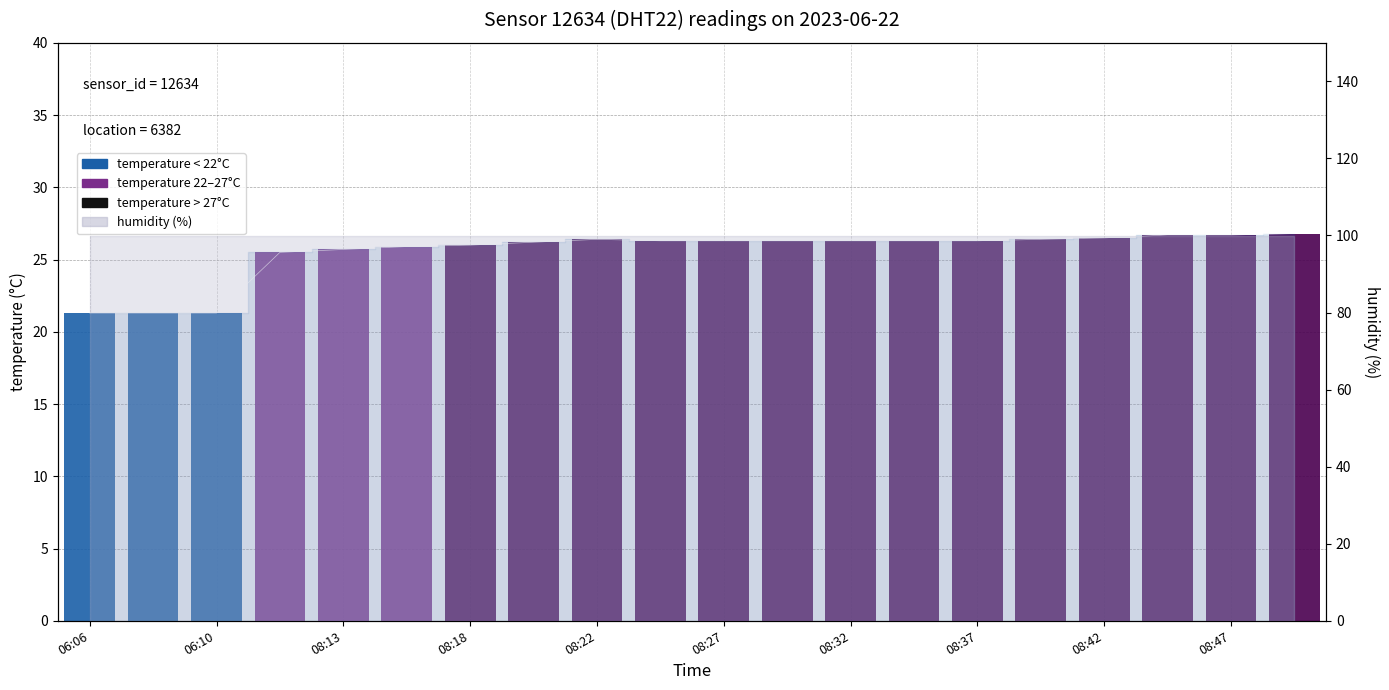

What is the difference between the maximum and minimum values?

5.5